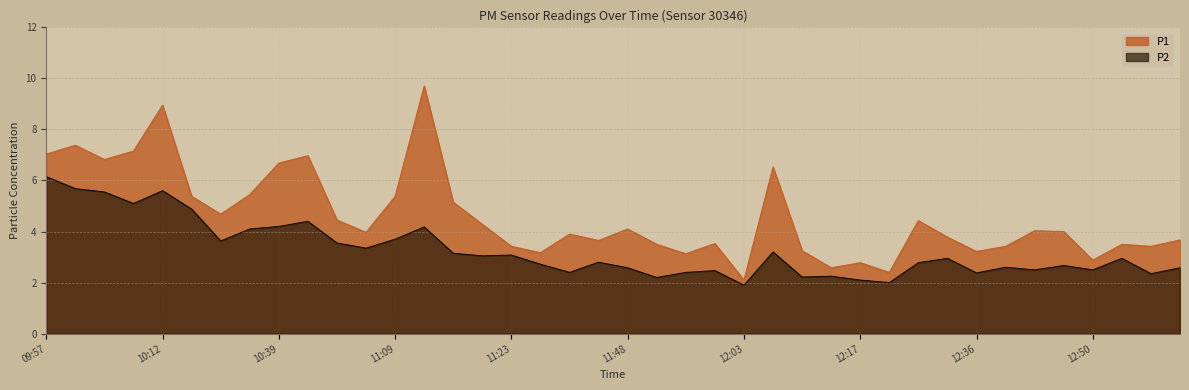

Reading right to left, what are all the values shown in this chart?

P1: 3.7	3.4	3.5	2.9	4.0	4.0	3.4	3.2	3.8	4.4	2.4	2.8	2.6	3.2	6.5	2.1	3.5	3.1	3.5	4.1	3.6	3.9	3.2	3.4	4.3	5.2	9.7	5.4	4.0	4.5	7.0	6.7	5.5	4.7	5.4	8.9	7.2	6.8	7.4	7.0
P2: 2.6	2.4	3.0	2.5	2.7	2.5	2.6	2.4	3.0	2.8	2.0	2.1	2.2	2.2	3.2	1.9	2.5	2.4	2.2	2.6	2.8	2.4	2.7	3.1	3.0	3.1	4.2	3.7	3.4	3.5	4.4	4.2	4.1	3.6	4.9	5.6	5.1	5.5	5.7	6.2